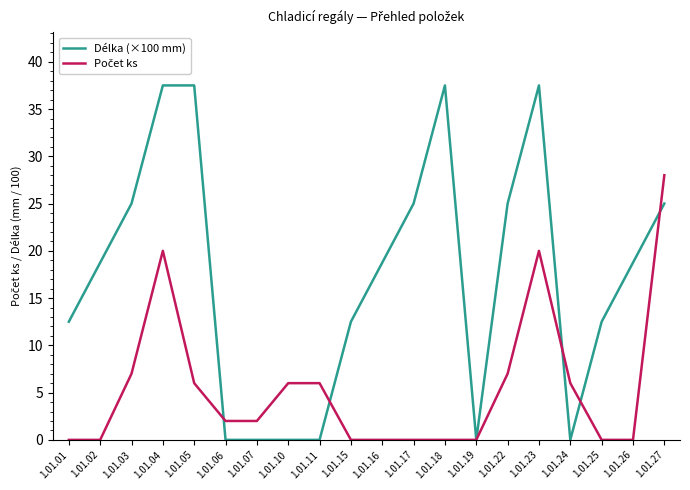

The value of Délka (×100 mm) at 1.01.19 is 0.0. True or false?

True